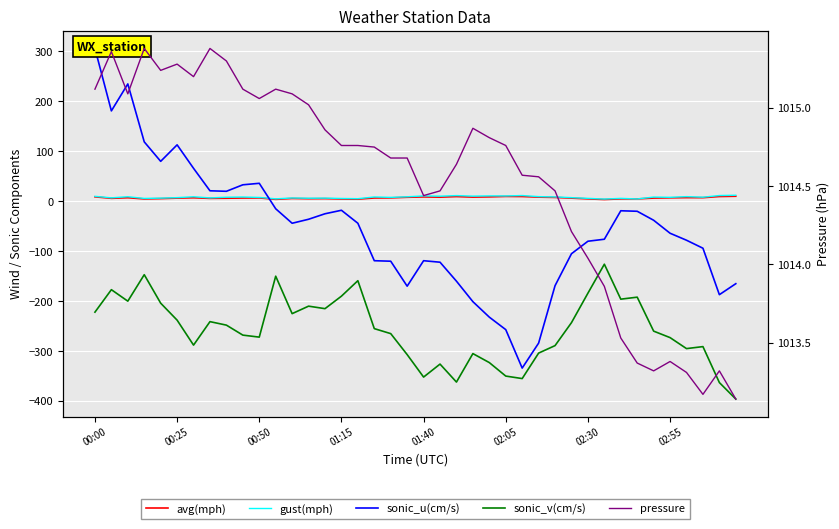

True or false: gust(mph) has more than 2 interior local peaks.

True